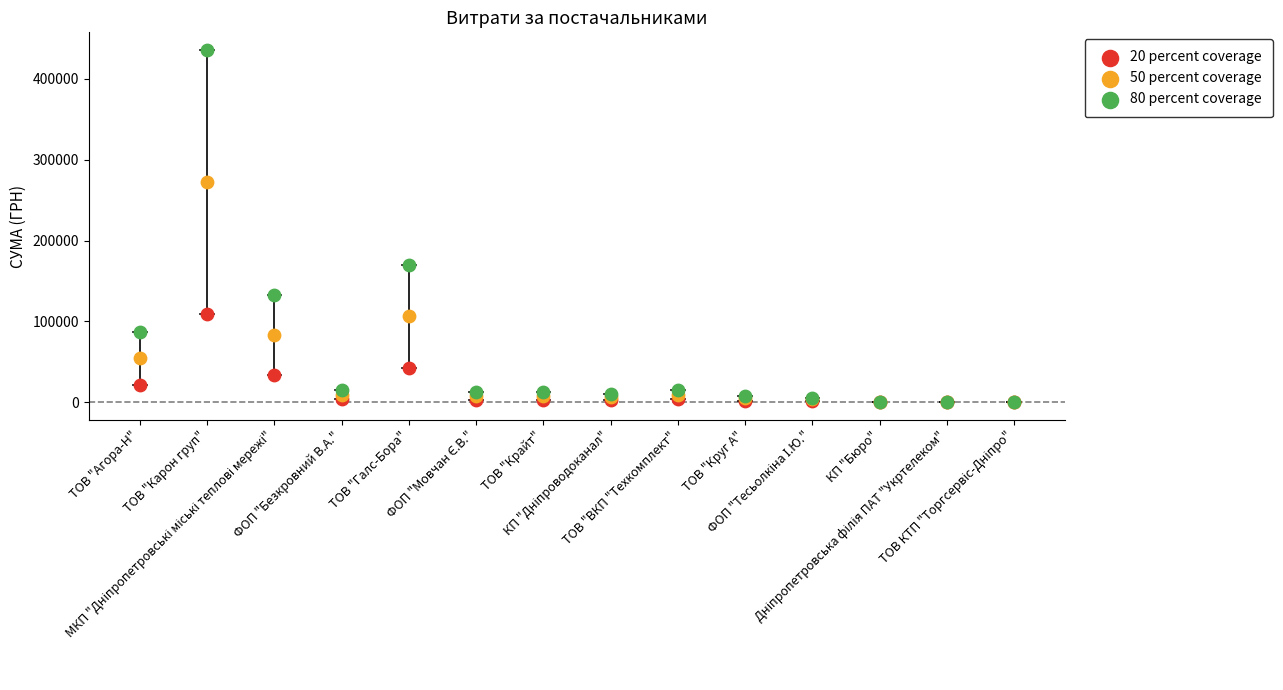

Across all series, what Y value is closest to 217954?

169835.6